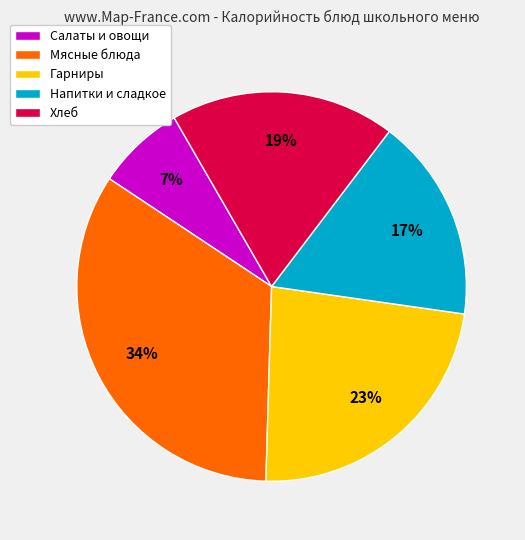

Is it true that Напитки и сладкое is 17% of the pie?

True